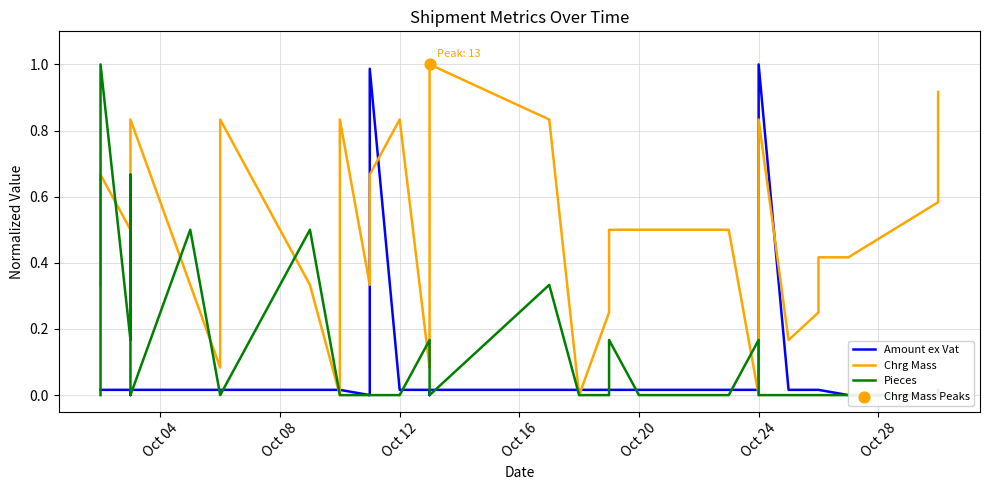

Which series has the widest spread of Y values?

Amount ex Vat